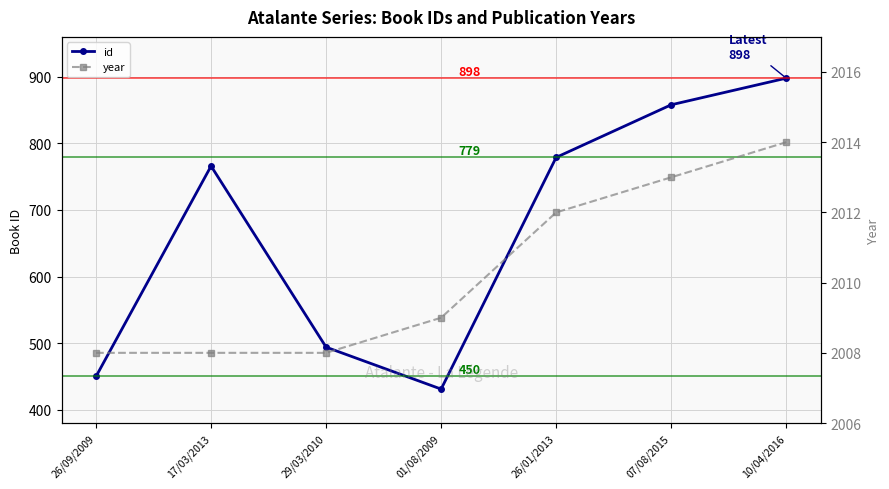

The value of id at 29/03/2010 is 494. True or false?

True